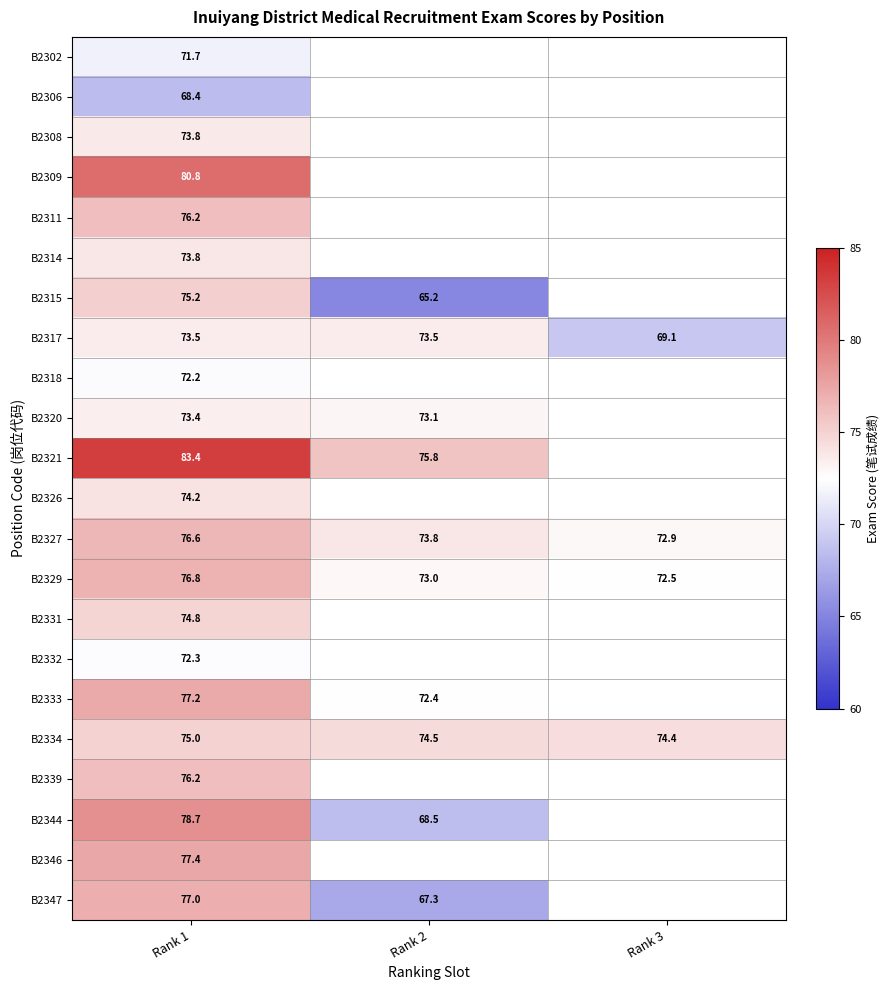

Which category has the lowest value in the B2314 series?

Rank 1